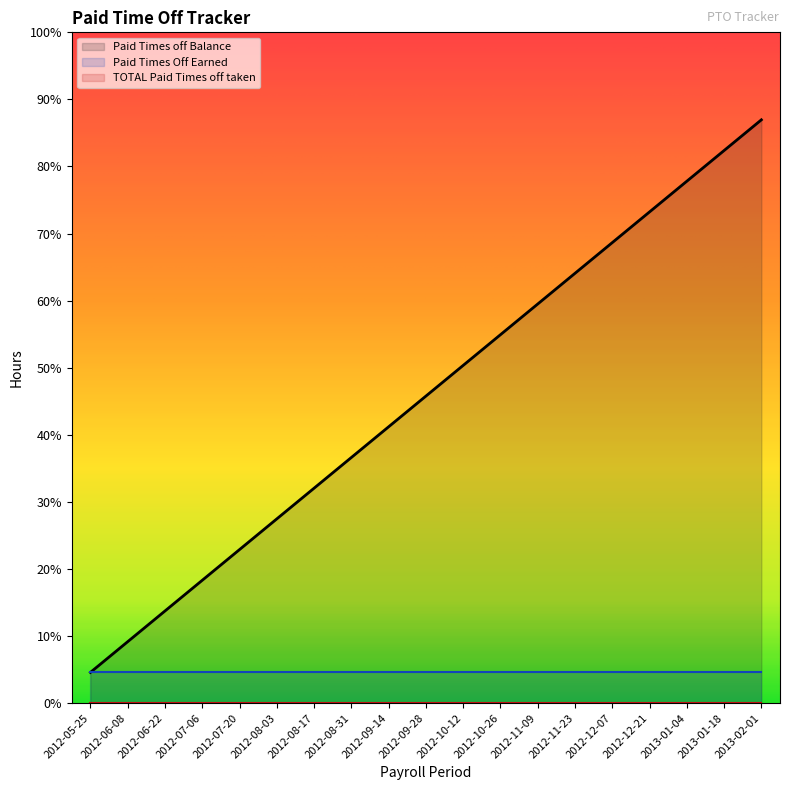

List the series in order of their peak value, highest first.

Paid Times off Balance, Paid Times Off Earned, TOTAL Paid Times off taken